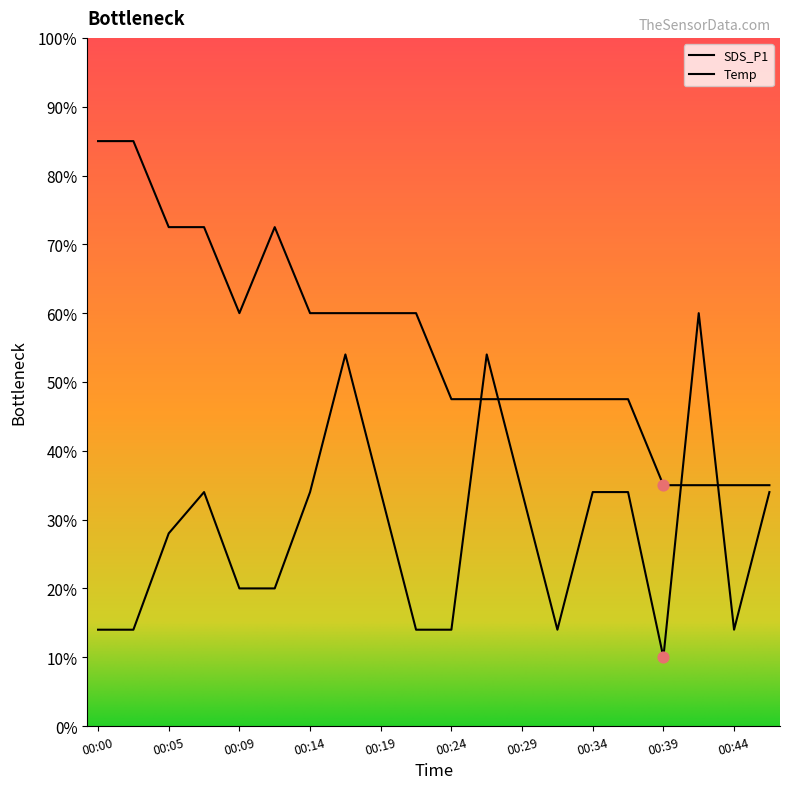

Which series contains the lowest Y value?

SDS_P1